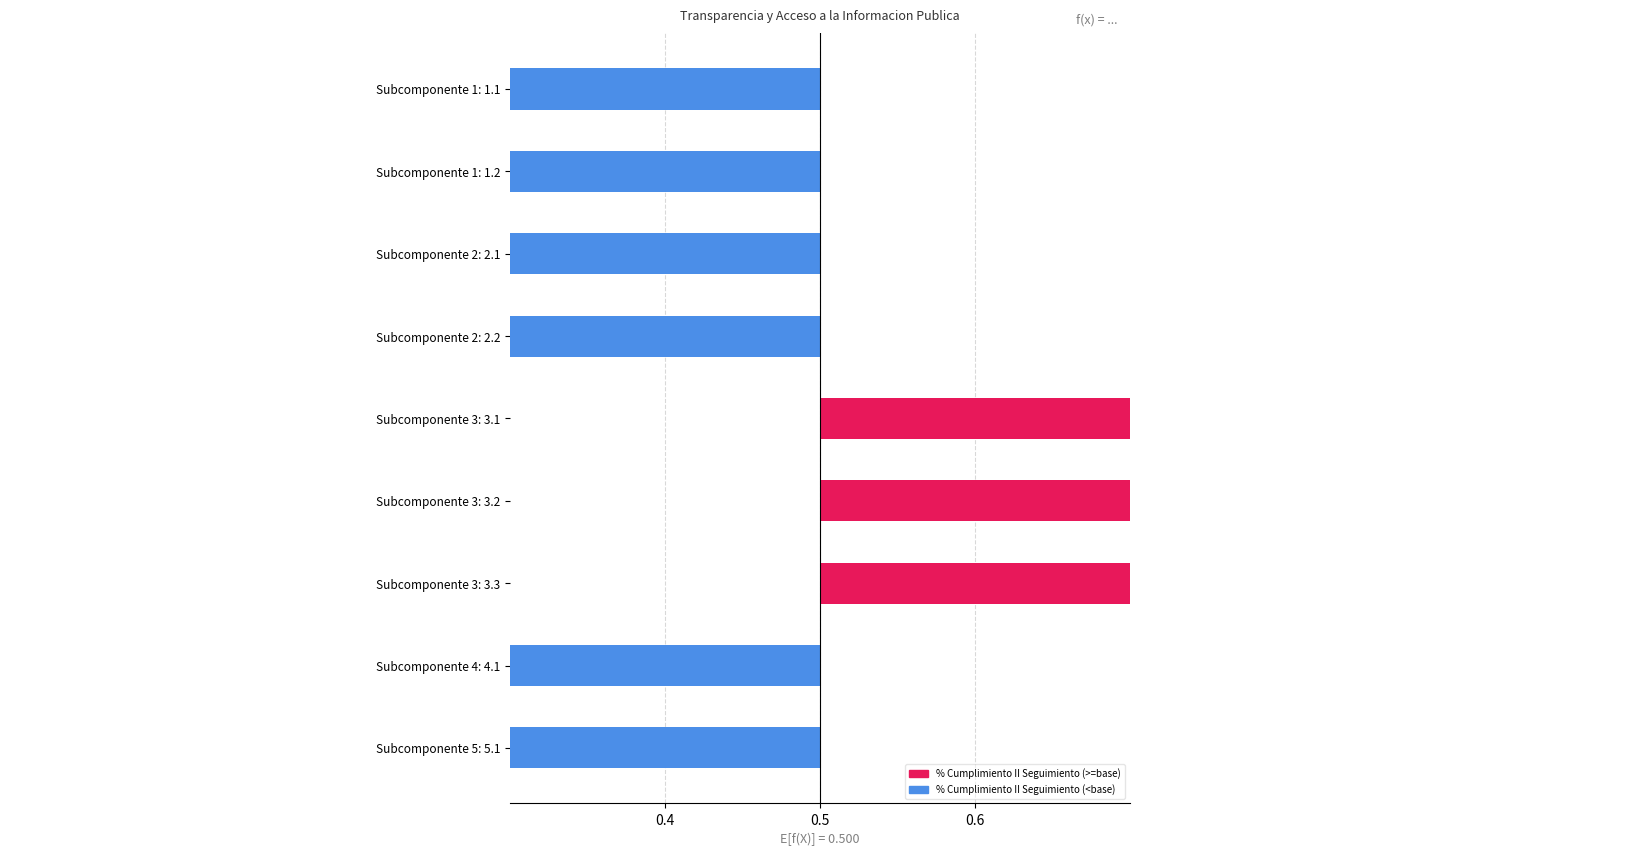

Which category has the lowest value across all series?

Subcomponente 1: 1.1